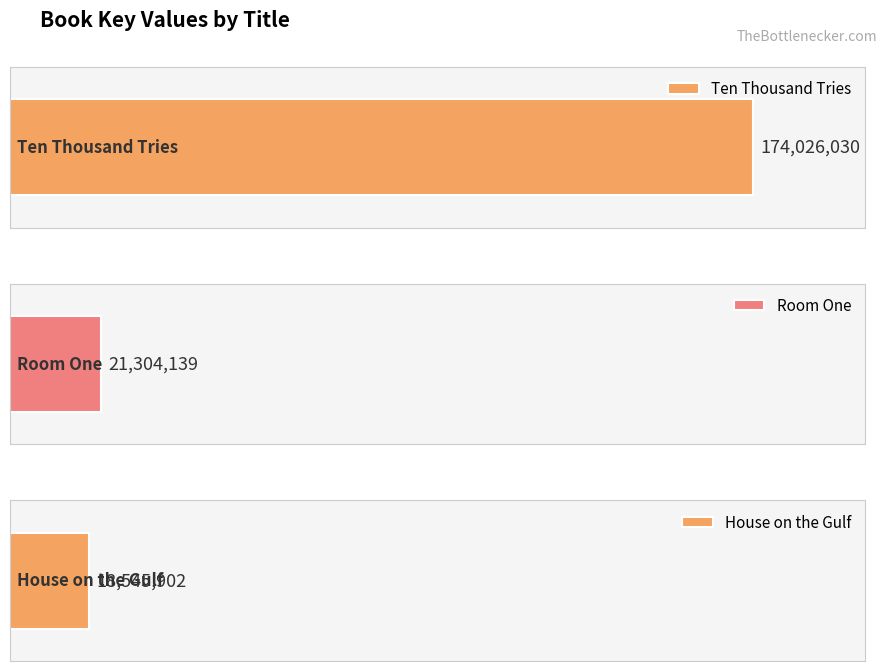

Between Ten Thousand Tries and House on the Gulf, which is larger?

Ten Thousand Tries